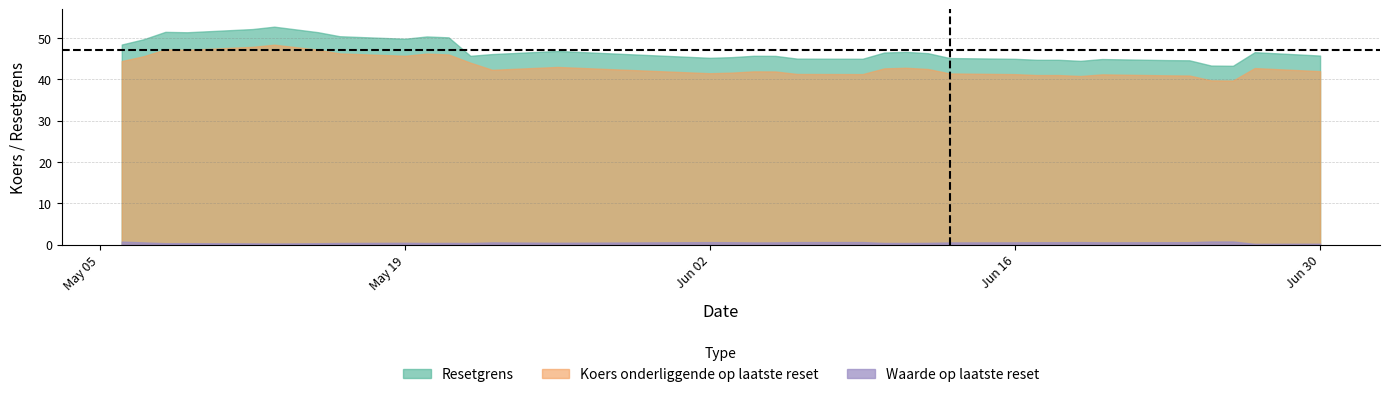

Which series has the widest spread of values?

Resetgrens